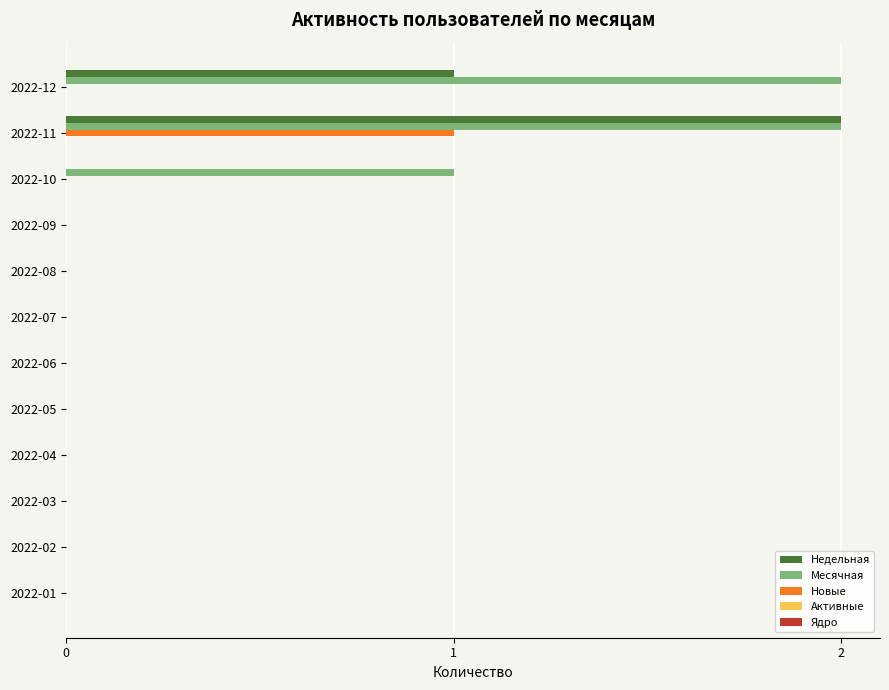

Which series has the largest total across all categories?

Месячная